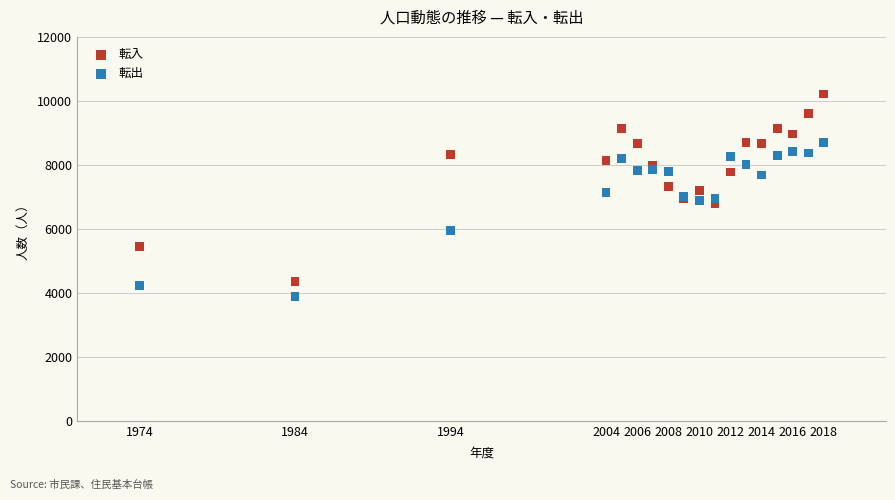

What is the X range (max minus min) for the scatter plot?

44